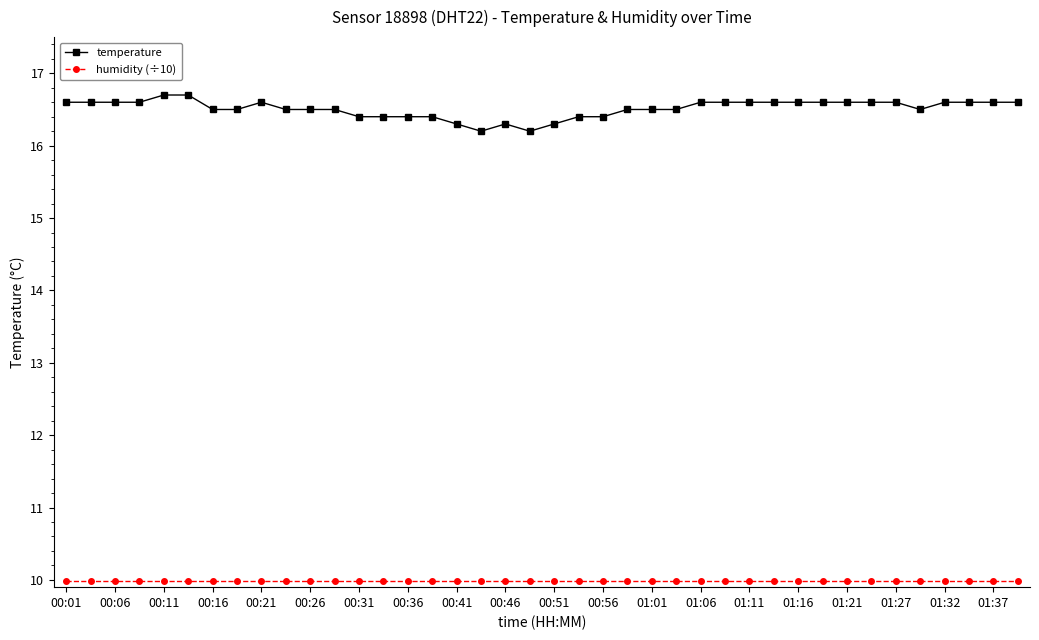

What is the value of the humidity (÷10) point at the 24th from the left?

10.0